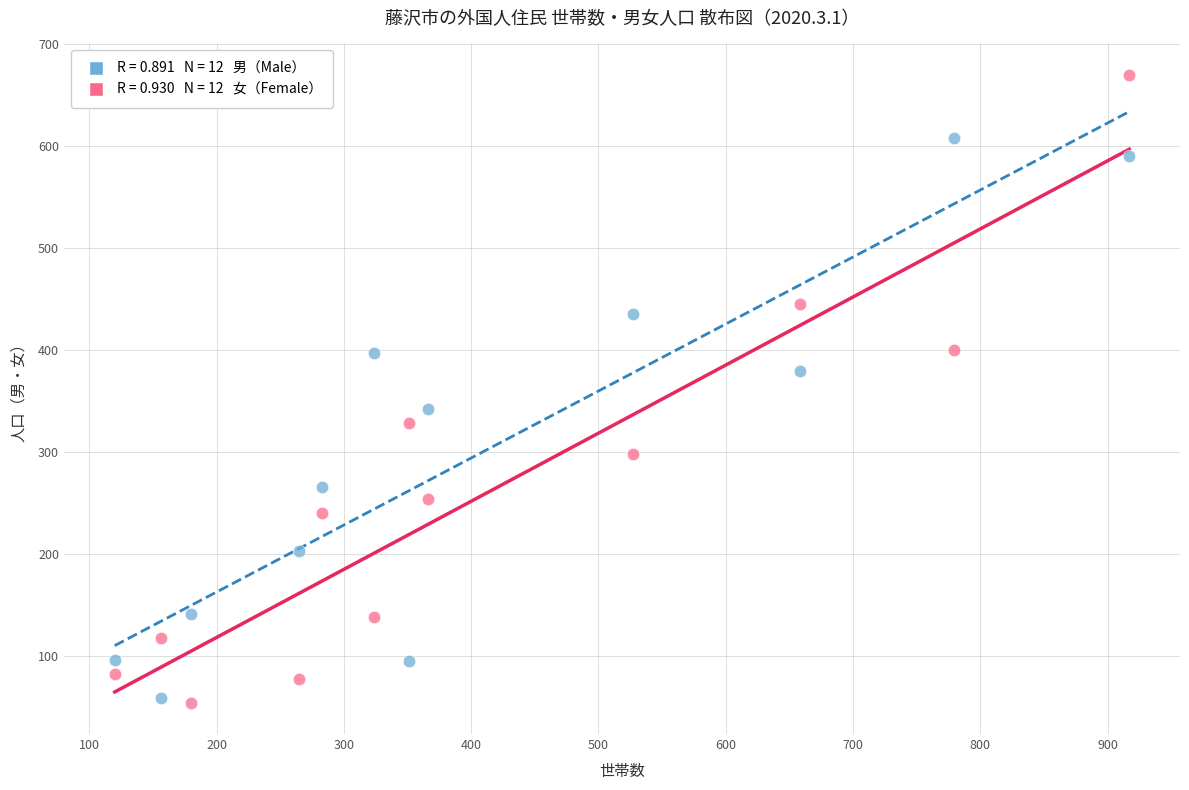

Across all data points, what is the range of X values (max minus min)?

797